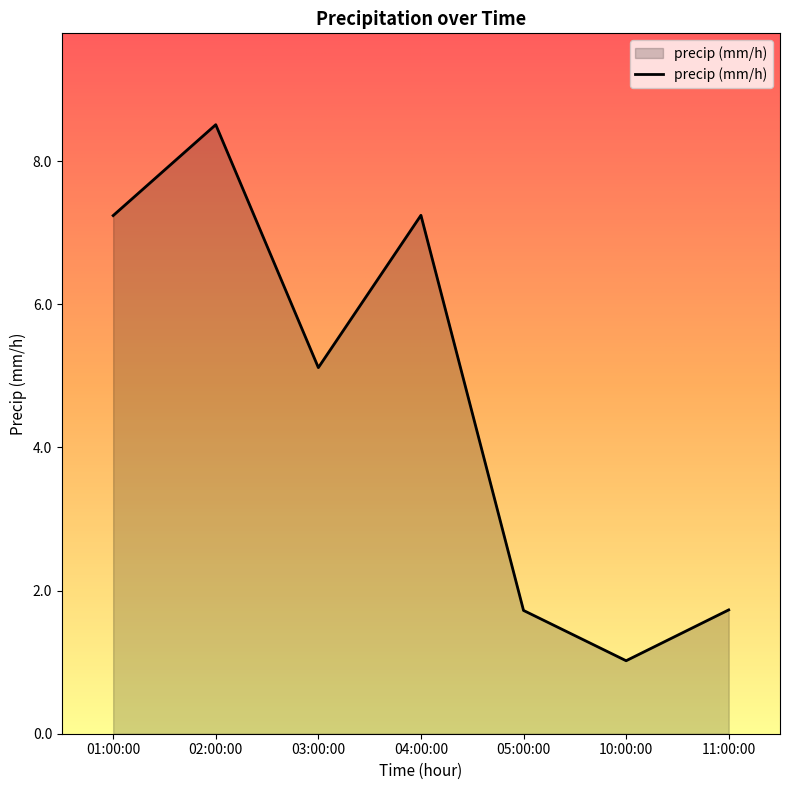

The value at 02:00:00 is 5.9. True or false?

False